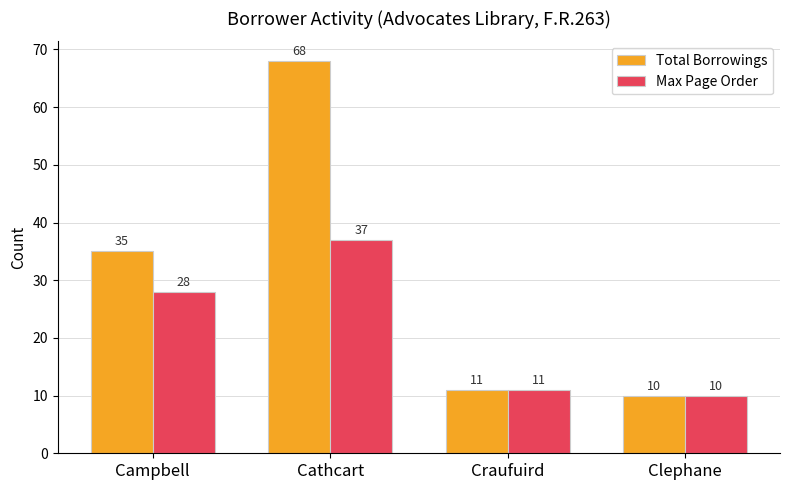

Which category has the lowest value in the Max Page Order series?

Clephane